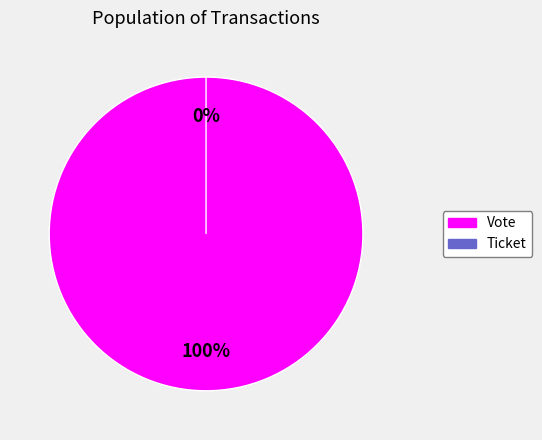

To the nearest percent, what is the combined percentage of Ticket and Vote?

100%